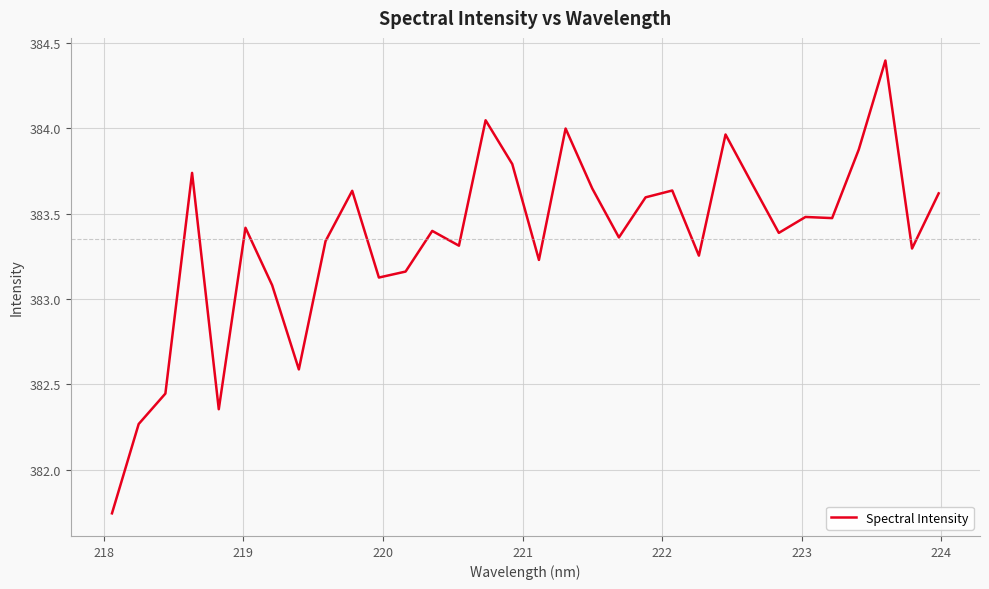

What is the maximum value shown in the chart?

384.4